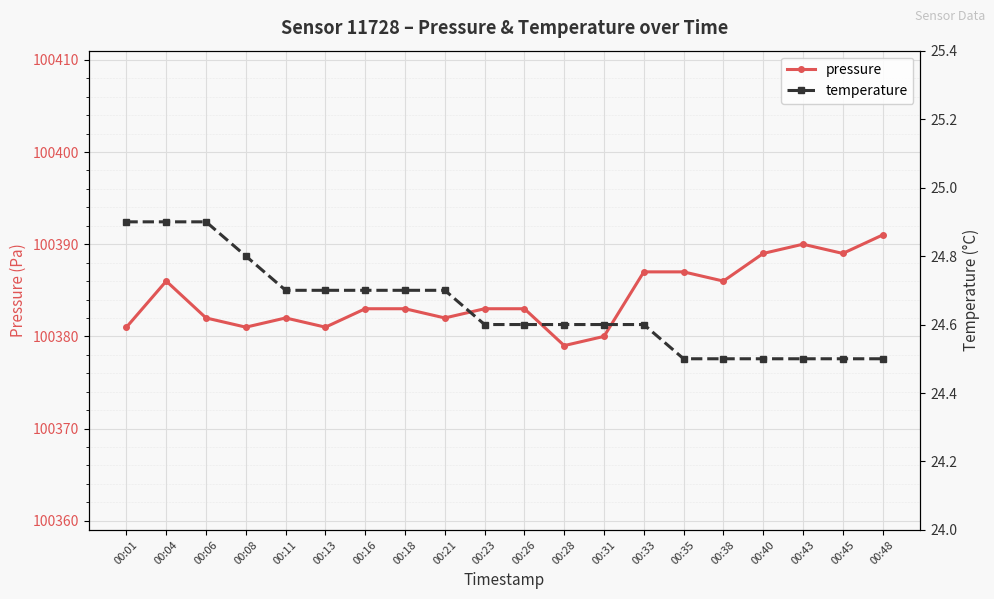

At which category is the sum across all series the highest?

00:48